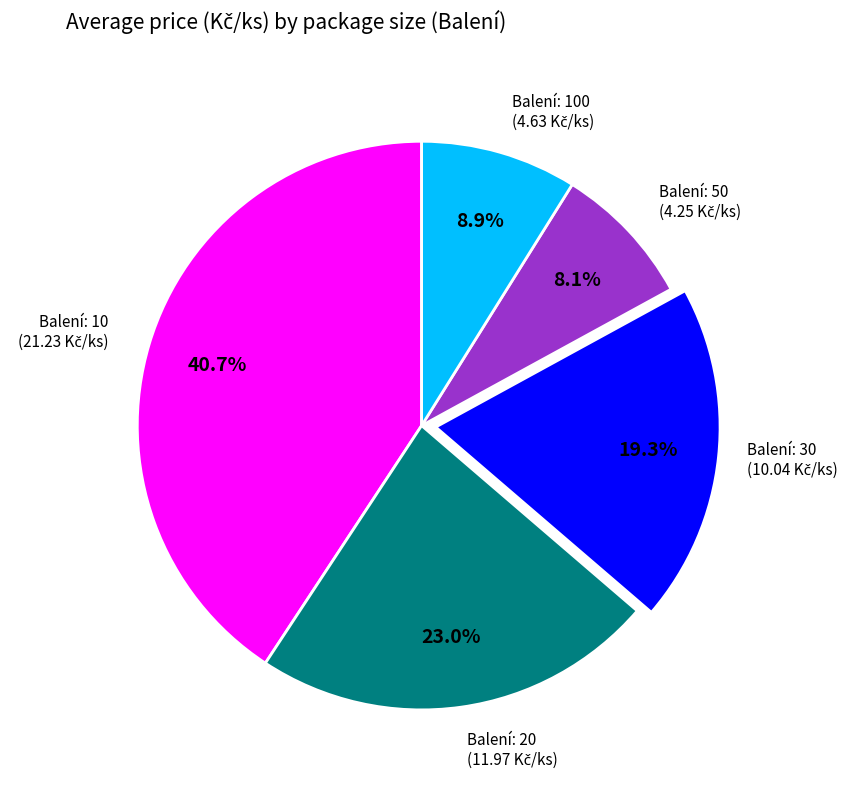

Does any single category account for the majority?

No